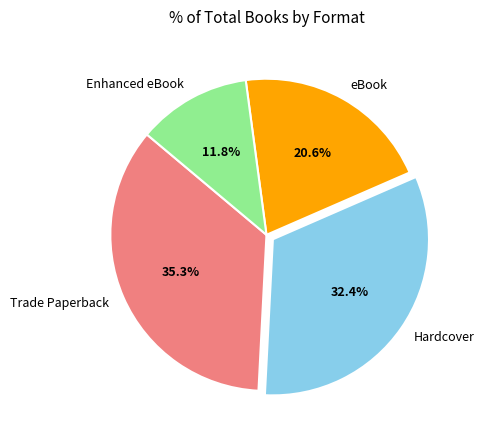

Does any single category account for the majority?

No